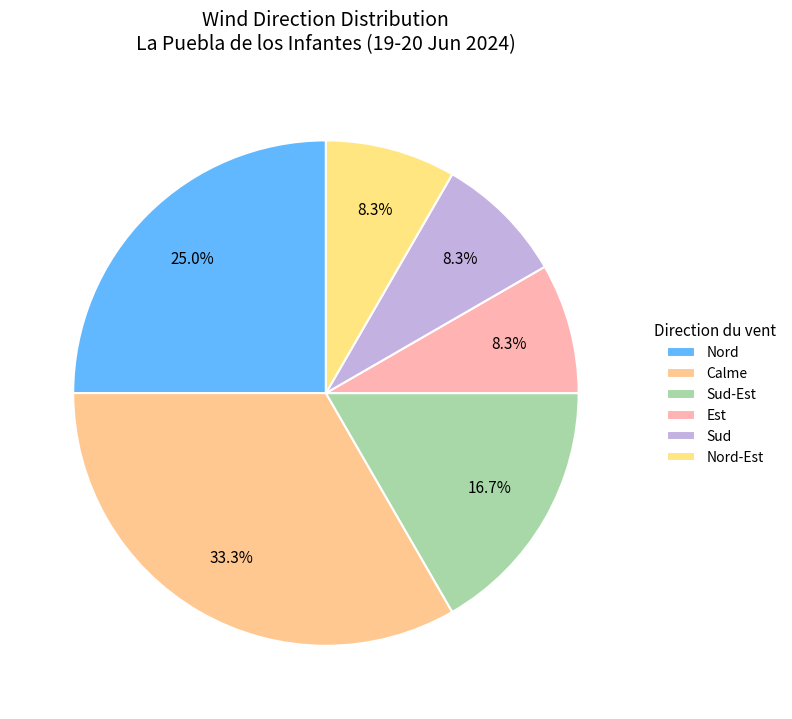

How many segments does this pie chart have?

6